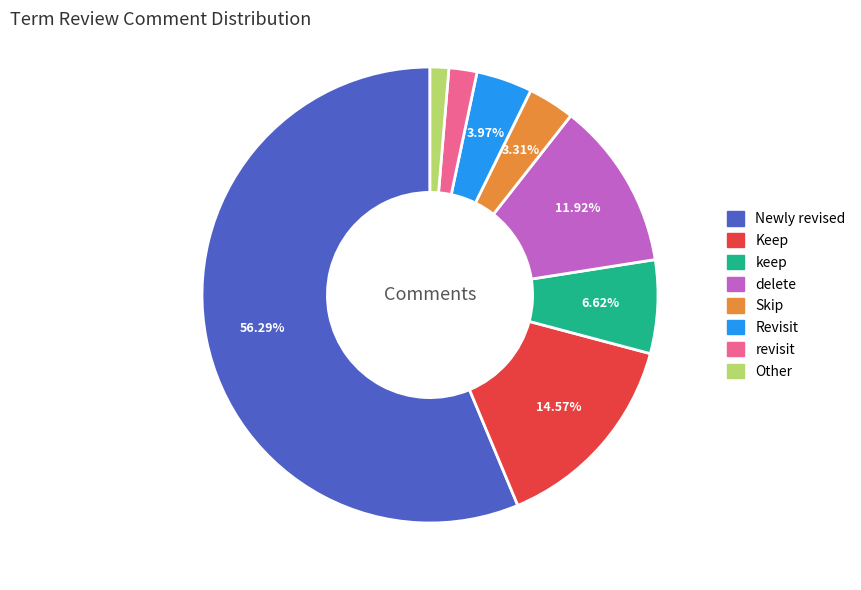

How much of the chart is everything except delete?

88.1%